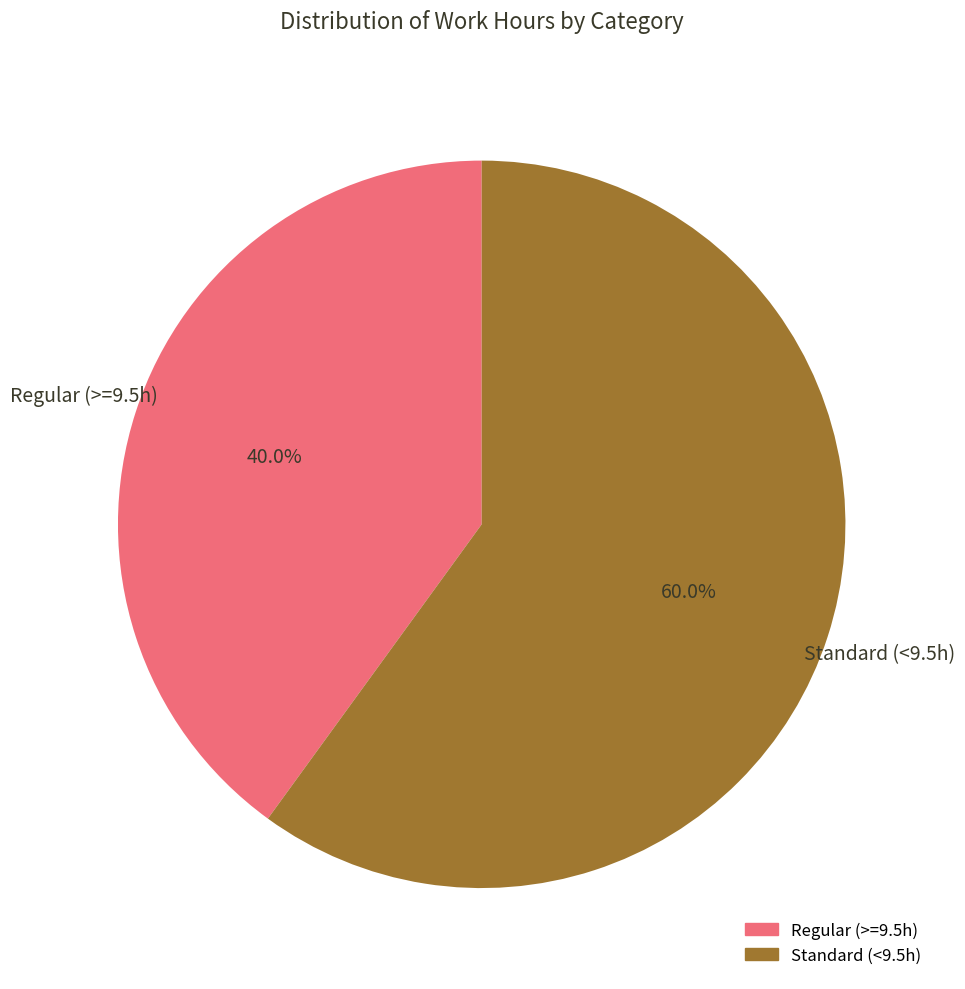

Is there a majority slice in this chart?

Yes